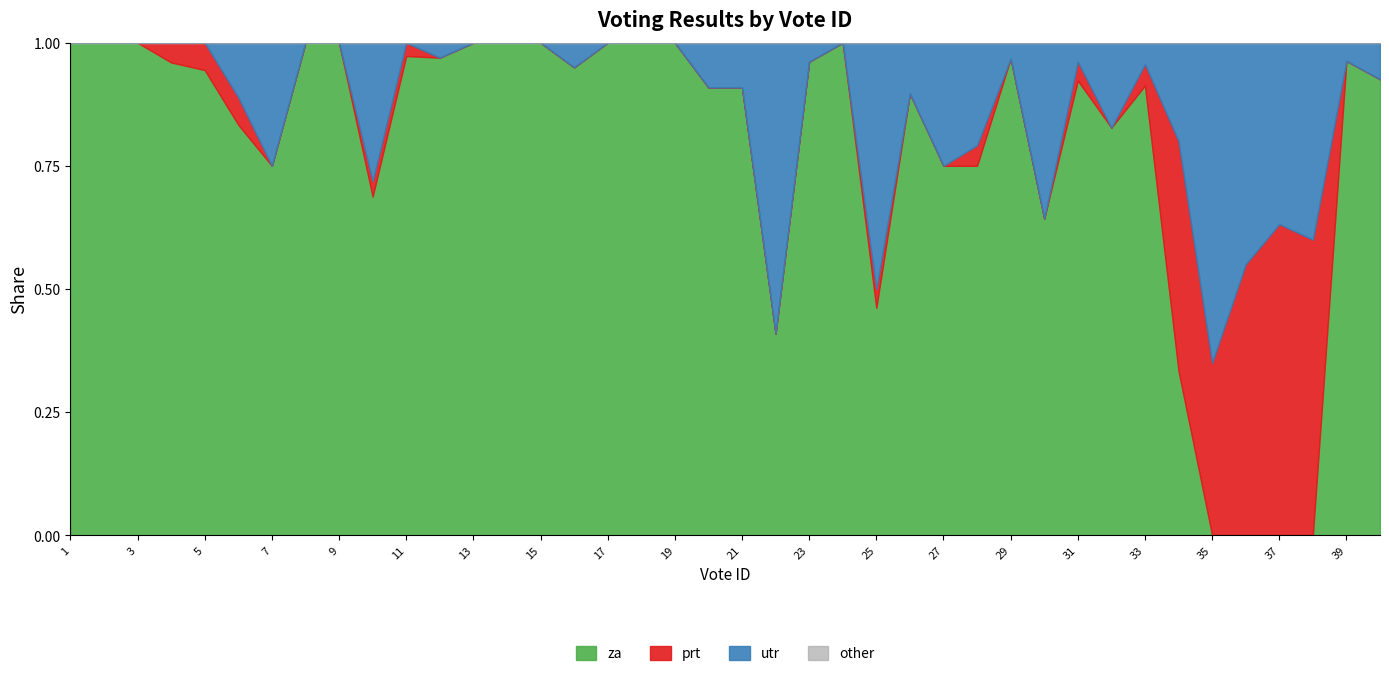

The value of prt at 37 is 12. True or false?

True